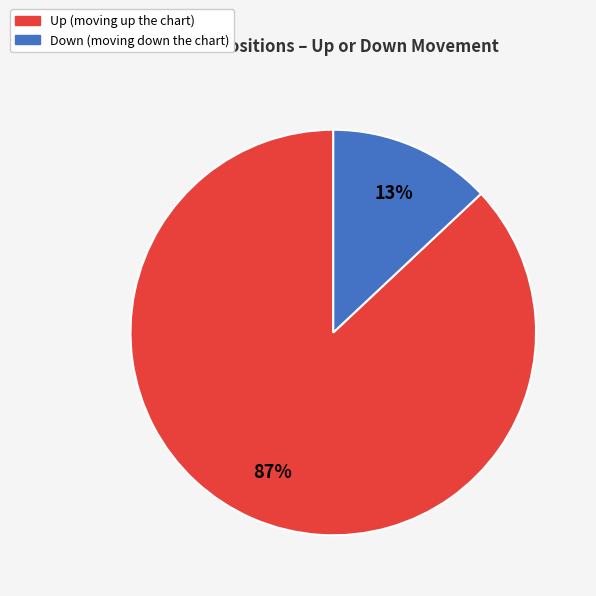

Is there a majority slice in this chart?

Yes